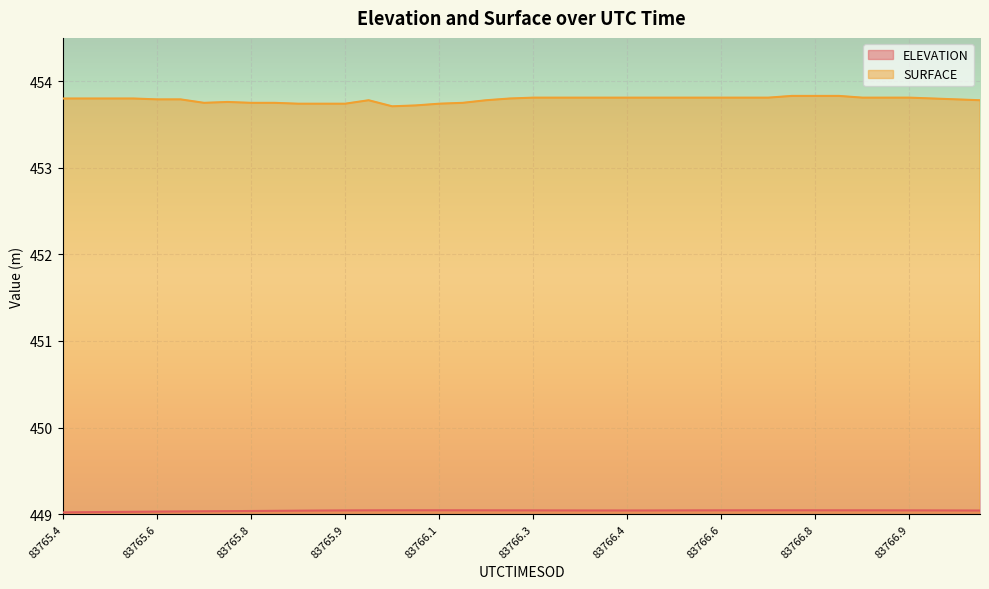

What is the total value across all series at 83765.6926?

902.8